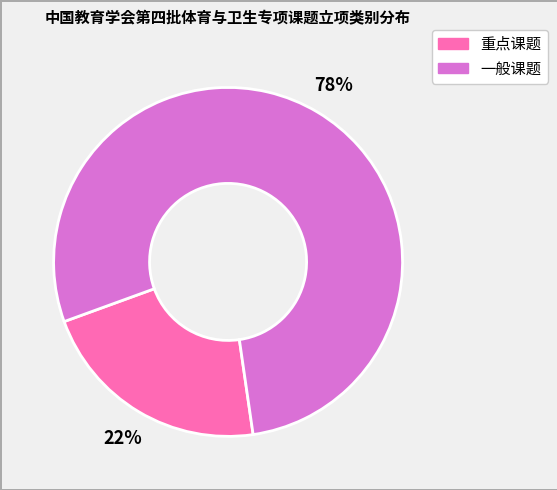

Combined, do 重点课题 and 一般课题 account for over 50%?

Yes